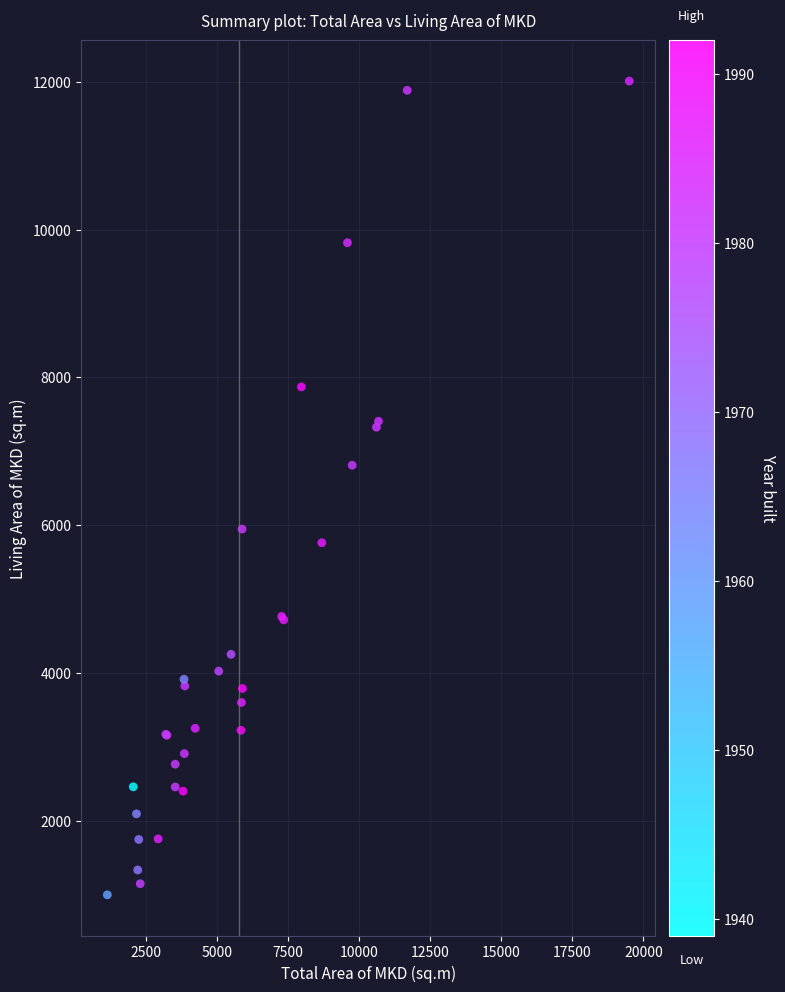

What Y value in the scatter plot is closest to 6504?

6812.2